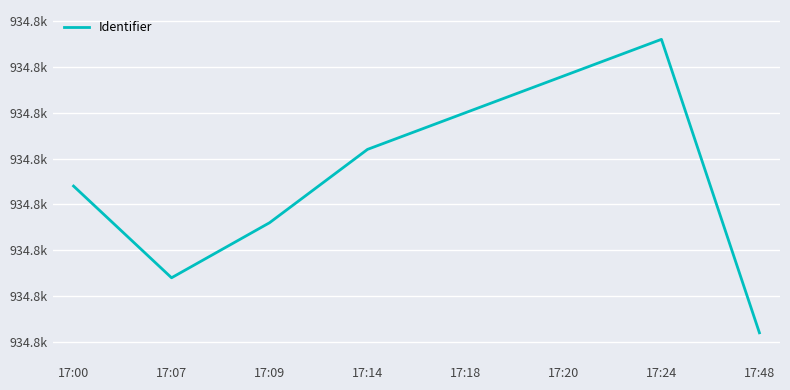

The chart shows a value of 934785 at 17:18. True or false?

True